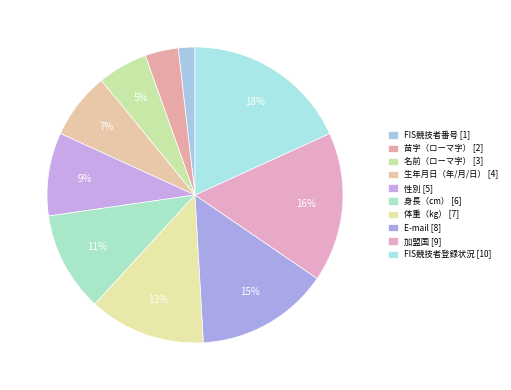

What percentage is the 名前（ローマ字） slice, to the nearest percent?

5%